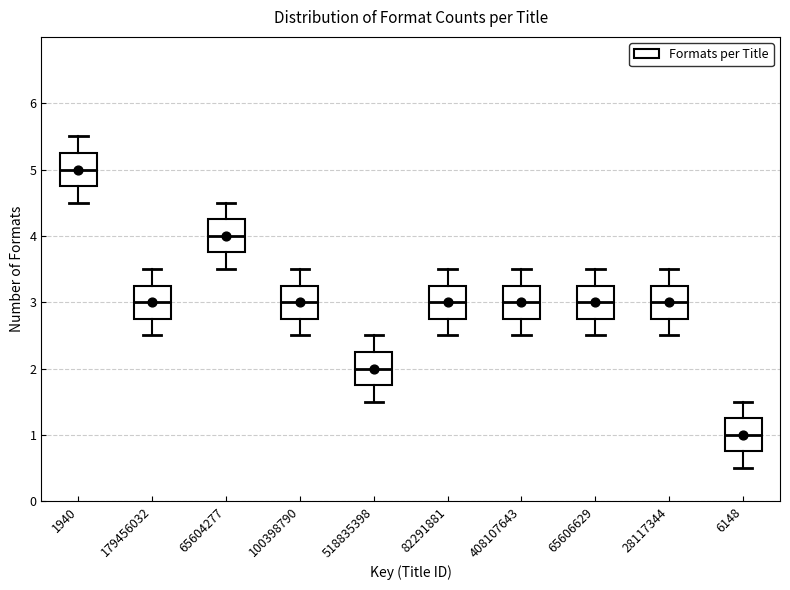

Where does the median line of the box at x = 408107643 sit on the y-axis? The values are not printed on the chart, so give them approximately, as read against the axis.

3.0